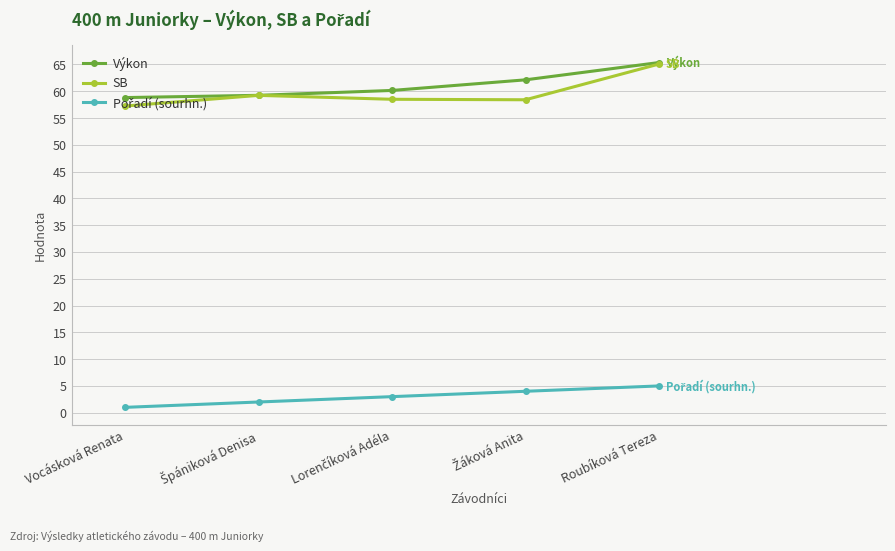

True or false: Výkon has a value of 89.0 at Roubíková Tereza.

False